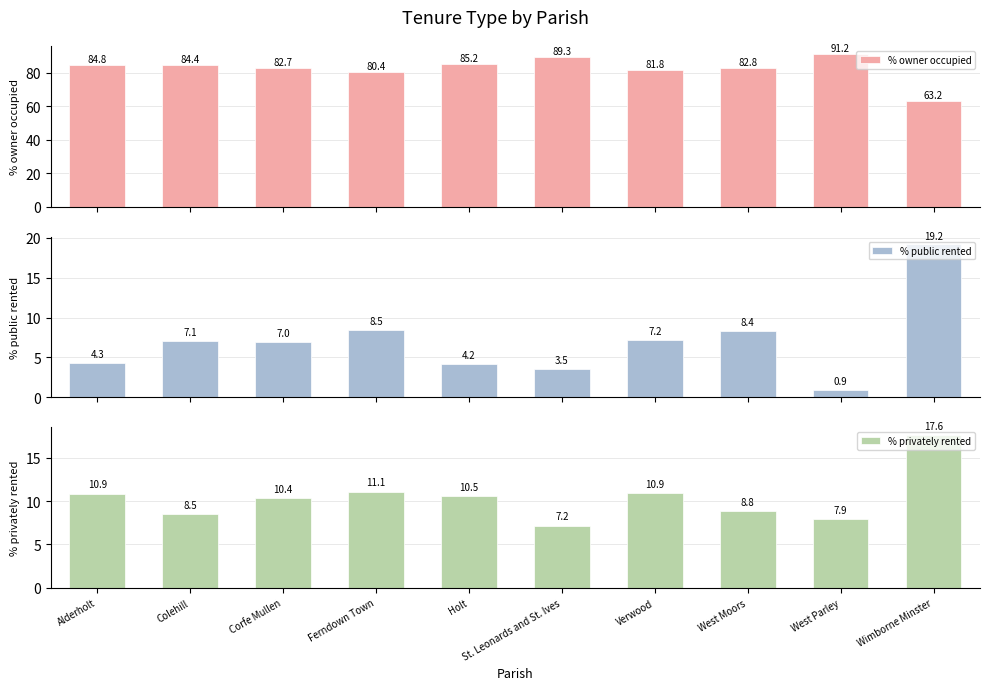

What is the total value across all series at Colehill?

100.0